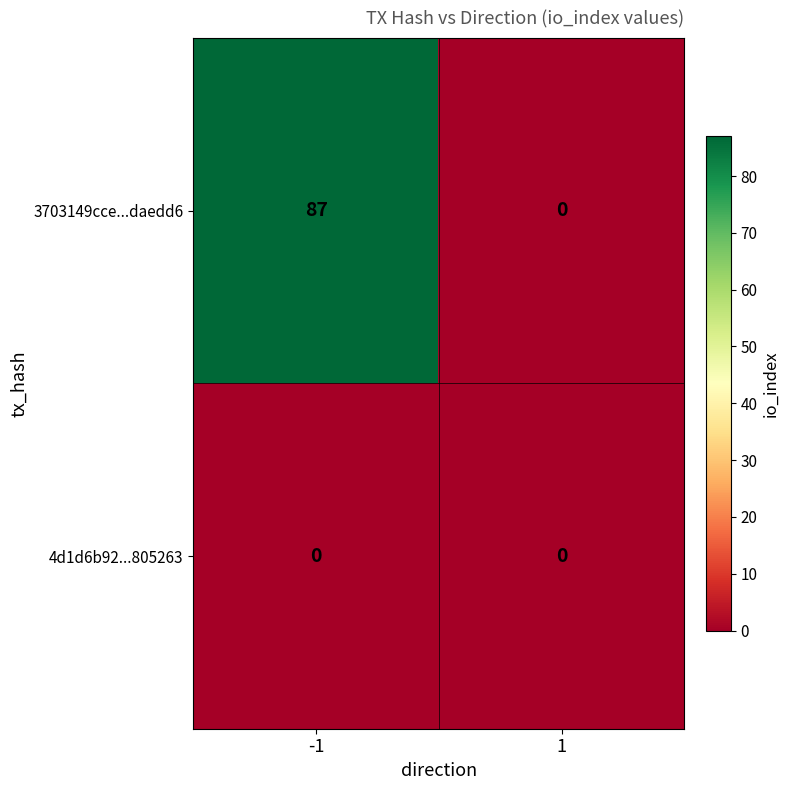

Which series changed the most between -1 and 1?

3703149cce...daedd6